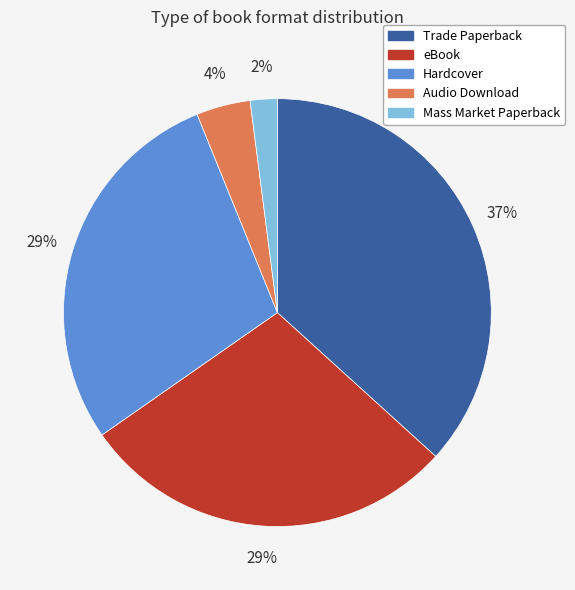

Is Trade Paperback the majority of the pie?

No